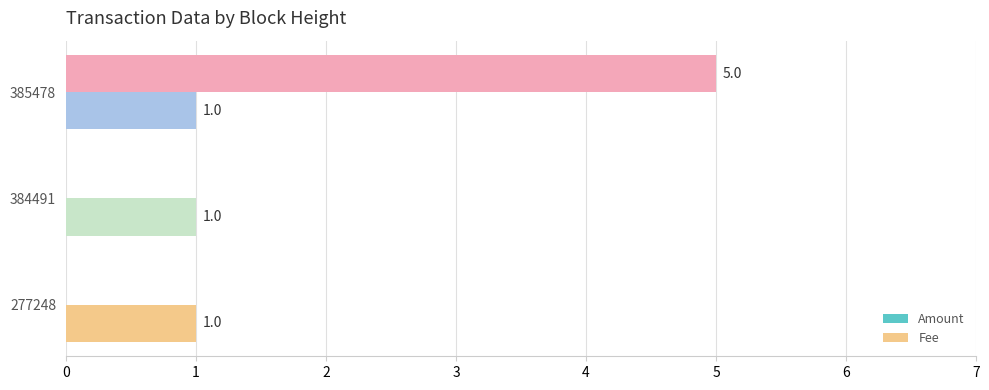

What is the highest value of the Amount series?

5